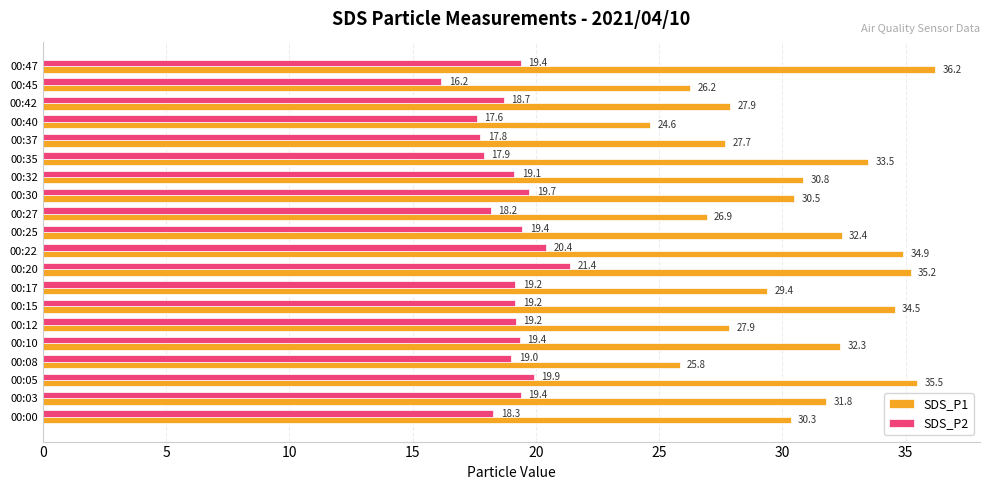

Which series has the widest spread of values?

SDS_P1